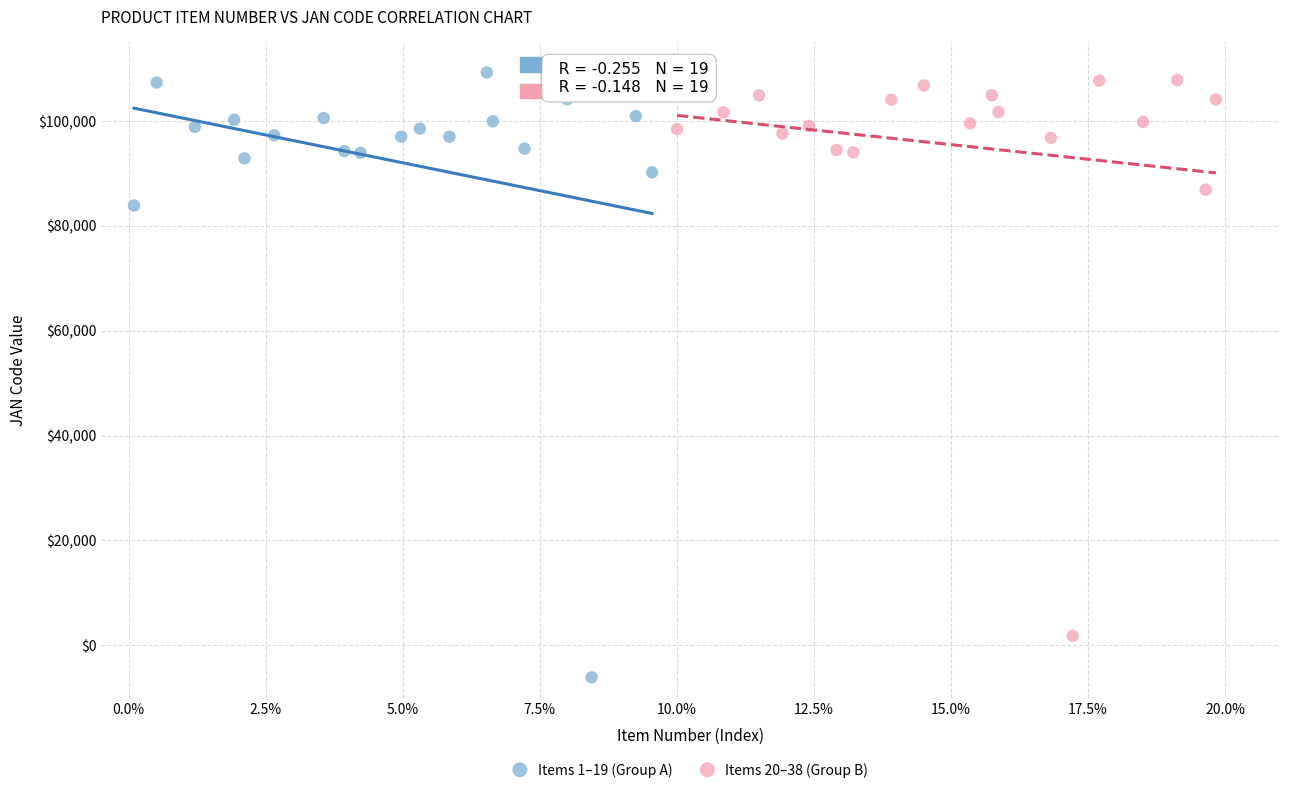

Which series reaches the minimum Y coordinate?

Items 1–19 (Group A)